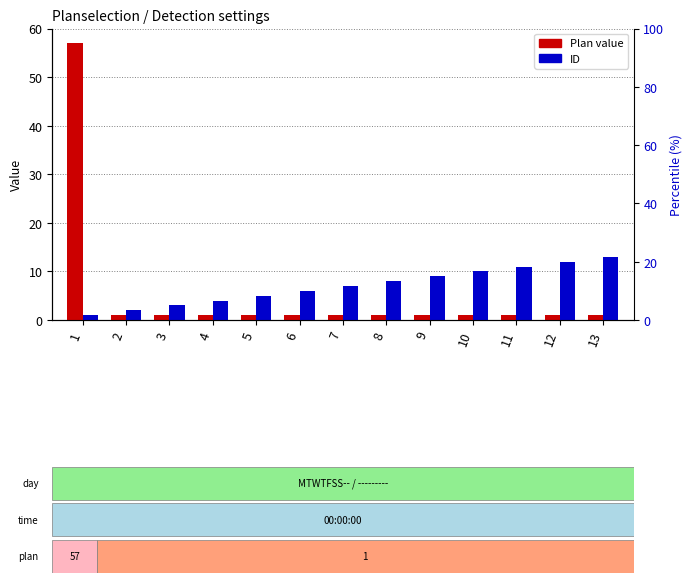

What is the highest value of the ID series?

13